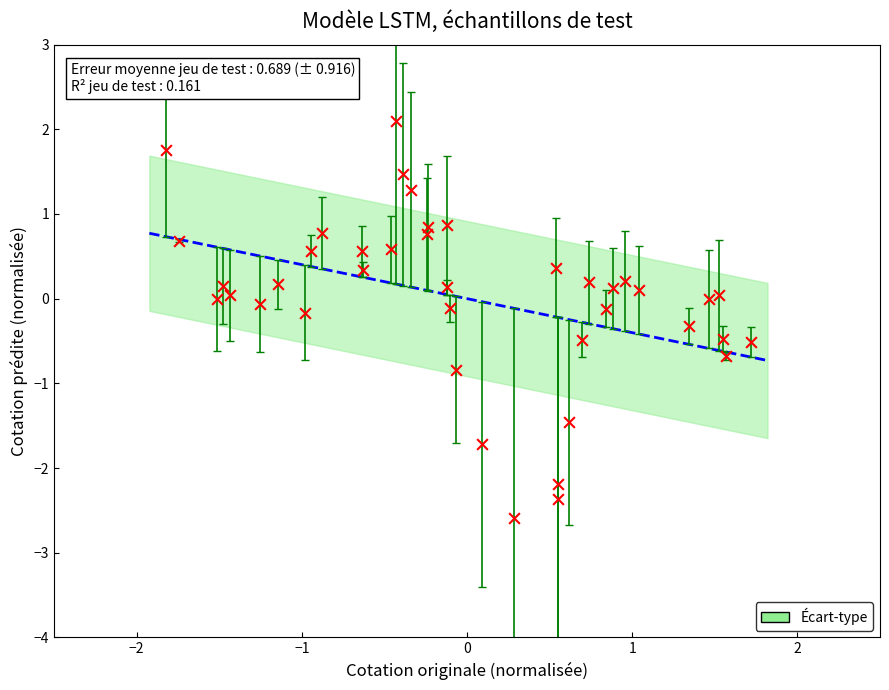

What is the range of Y values (max minus min)?

4.7